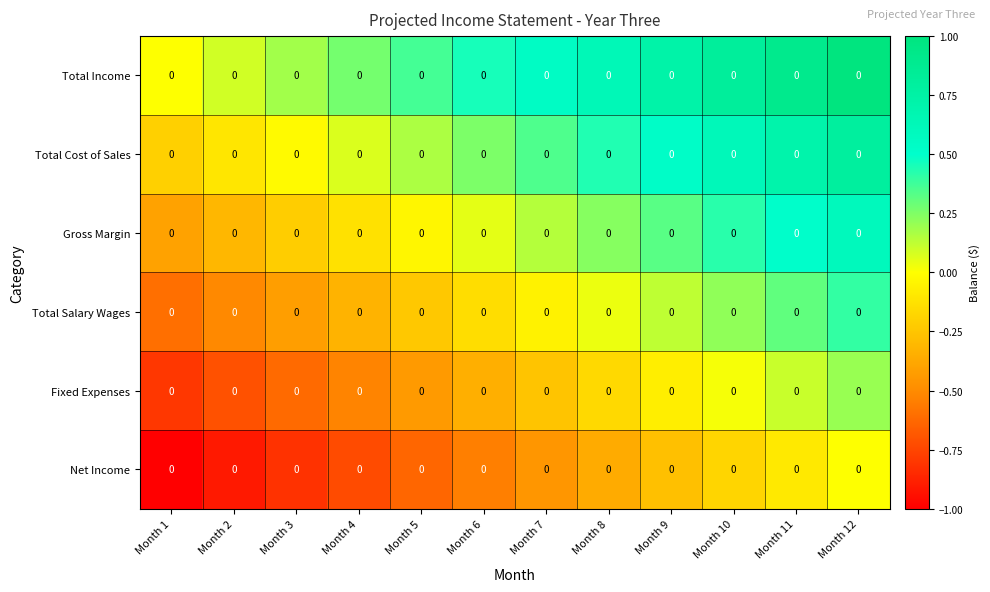

What is the minimum value for Total Salary Wages?

-0.6